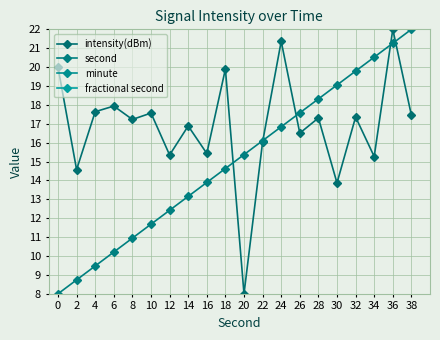

What is the total value across all series at 20?

23.4